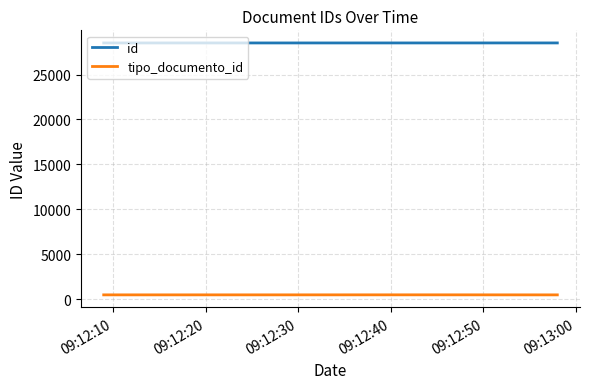

Rank the series by their average value, from lowest to highest.

tipo_documento_id, id